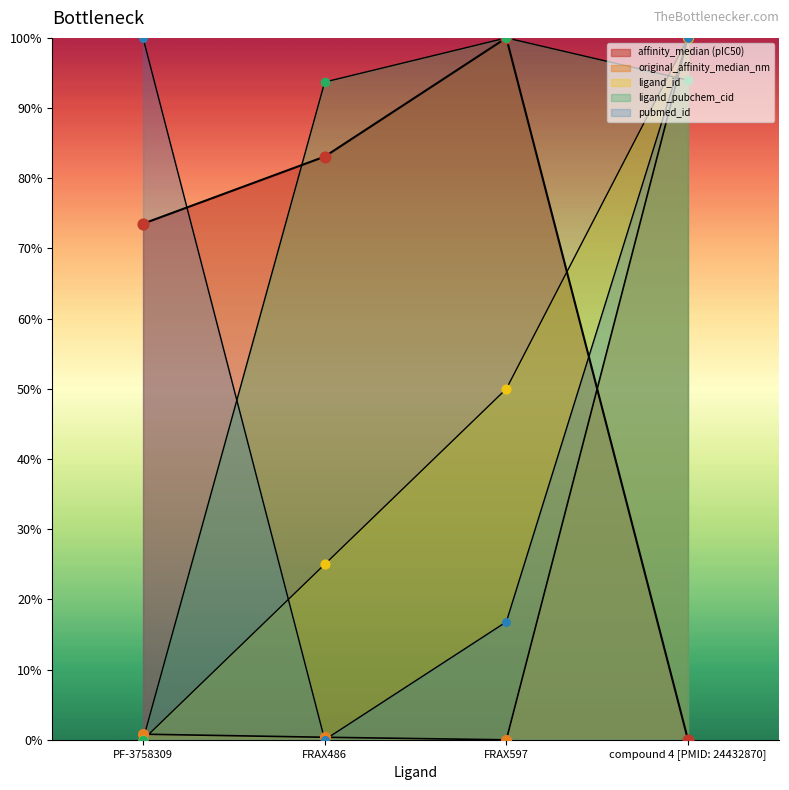

Which series contains the highest Y value?

affinity_median